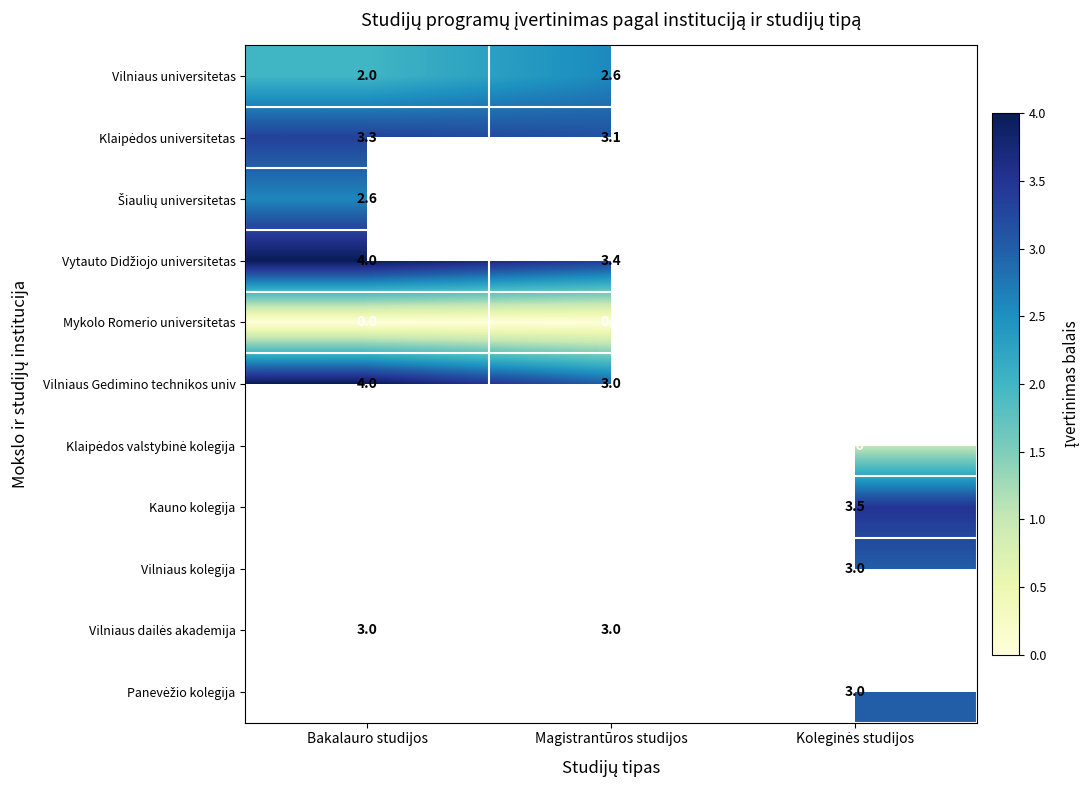

The Vilniaus Gedimino technikos univ series shows 1.3 at Magistrantūros studijos. True or false?

False